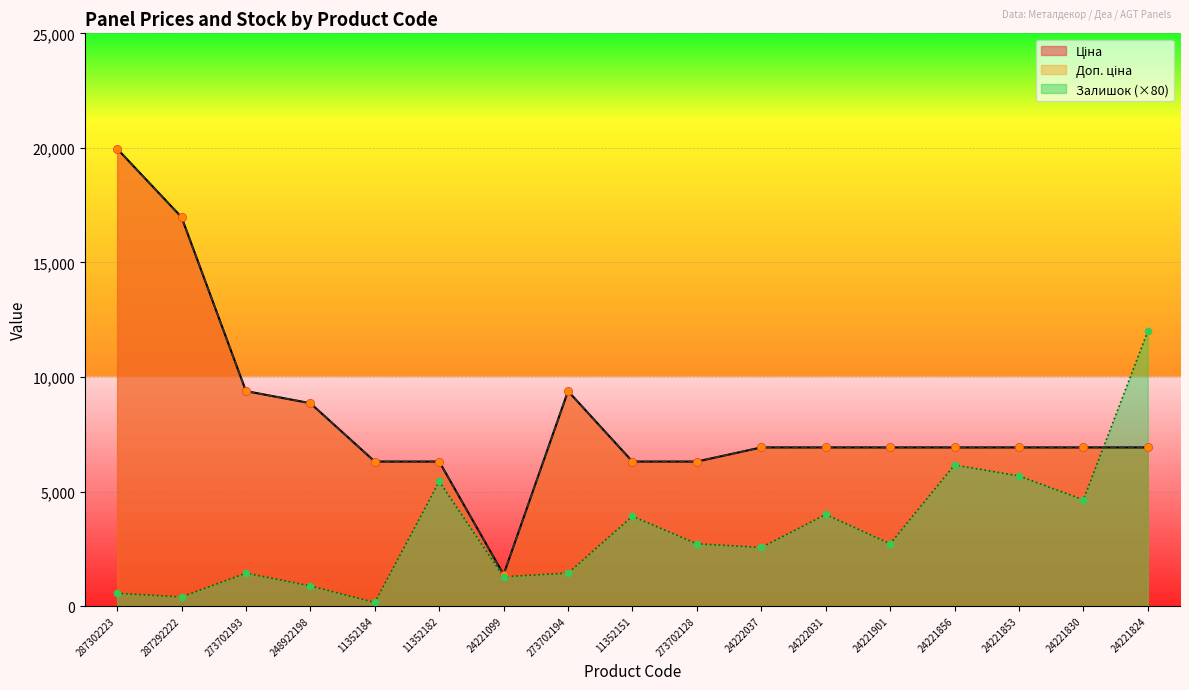

What is the total value across all series at 24221901?

16571.3